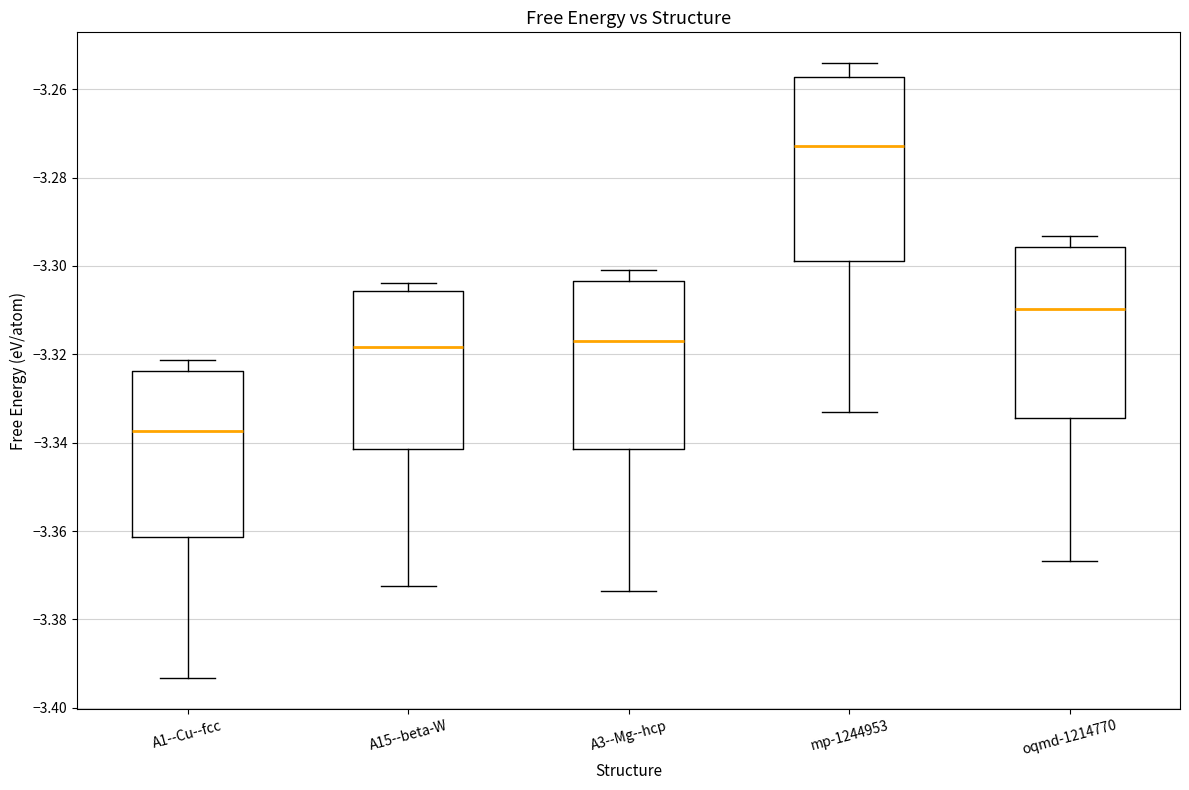

Where does the lower whisker of the box for A15--beta-W end on the y-axis? The values are not printed on the chart, so give them approximately, as read against the axis.

-3.372